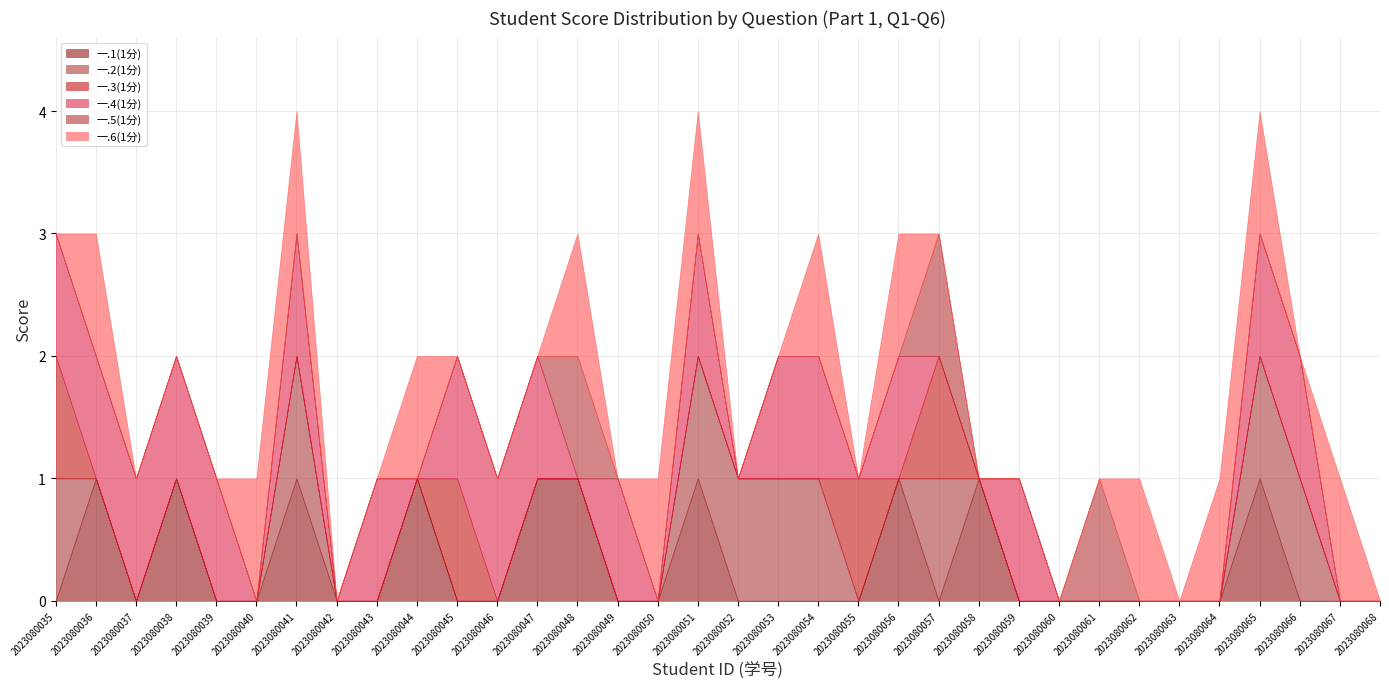

Reading right to left, what are all the values shown in this chart?

一.1(1分): 2023080068=0	2023080067=0	2023080066=0	2023080065=1	2023080064=0	2023080063=0	2023080062=0	2023080061=0	2023080060=0	2023080059=0	2023080058=1	2023080057=0	2023080056=1	2023080055=0	2023080054=0	2023080053=0	2023080052=0	2023080051=1	2023080050=0	2023080049=0	2023080048=1	2023080047=1	2023080046=0	2023080045=0	2023080044=1	2023080043=0	2023080042=0	2023080041=1	2023080040=0	2023080039=0	2023080038=1	2023080037=0	2023080036=1	2023080035=0
一.2(1分): 2023080068=0	2023080067=0	2023080066=1	2023080065=1	2023080064=0	2023080063=0	2023080062=0	2023080061=0	2023080060=0	2023080059=0	2023080058=0	2023080057=1	2023080056=0	2023080055=0	2023080054=1	2023080053=1	2023080052=1	2023080051=1	2023080050=0	2023080049=0	2023080048=0	2023080047=0	2023080046=0	2023080045=0	2023080044=0	2023080043=0	2023080042=0	2023080041=1	2023080040=0	2023080039=0	2023080038=0	2023080037=0	2023080036=0	2023080035=1
一.3(1分): 2023080068=0	2023080067=0	2023080066=0	2023080065=0	2023080064=0	2023080063=0	2023080062=0	2023080061=0	2023080060=0	2023080059=0	2023080058=0	2023080057=1	2023080056=0	2023080055=1	2023080054=0	2023080053=0	2023080052=0	2023080051=0	2023080050=0	2023080049=0	2023080048=0	2023080047=0	2023080046=0	2023080045=1	2023080044=0	2023080043=0	2023080042=0	2023080041=0	2023080040=0	2023080039=0	2023080038=0	2023080037=0	2023080036=0	2023080035=1
一.4(1分): 2023080068=0	2023080067=0	2023080066=1	2023080065=1	2023080064=0	2023080063=0	2023080062=0	2023080061=0	2023080060=0	2023080059=1	2023080058=0	2023080057=0	2023080056=1	2023080055=0	2023080054=1	2023080053=1	2023080052=0	2023080051=1	2023080050=0	2023080049=1	2023080048=0	2023080047=1	2023080046=1	2023080045=1	2023080044=0	2023080043=1	2023080042=0	2023080041=1	2023080040=0	2023080039=1	2023080038=1	2023080037=1	2023080036=1	2023080035=1
一.5(1分): 2023080068=0	2023080067=0	2023080066=0	2023080065=0	2023080064=0	2023080063=0	2023080062=0	2023080061=1	2023080060=0	2023080059=0	2023080058=0	2023080057=1	2023080056=0	2023080055=0	2023080054=0	2023080053=0	2023080052=0	2023080051=0	2023080050=0	2023080049=0	2023080048=1	2023080047=0	2023080046=0	2023080045=0	2023080044=0	2023080043=0	2023080042=0	2023080041=0	2023080040=0	2023080039=0	2023080038=0	2023080037=0	2023080036=0	2023080035=0
一.6(1分): 2023080068=0	2023080067=1	2023080066=0	2023080065=1	2023080064=1	2023080063=0	2023080062=1	2023080061=0	2023080060=0	2023080059=0	2023080058=0	2023080057=0	2023080056=1	2023080055=0	2023080054=1	2023080053=0	2023080052=0	2023080051=1	2023080050=1	2023080049=0	2023080048=1	2023080047=0	2023080046=0	2023080045=0	2023080044=1	2023080043=0	2023080042=0	2023080041=1	2023080040=1	2023080039=0	2023080038=0	2023080037=0	2023080036=1	2023080035=0